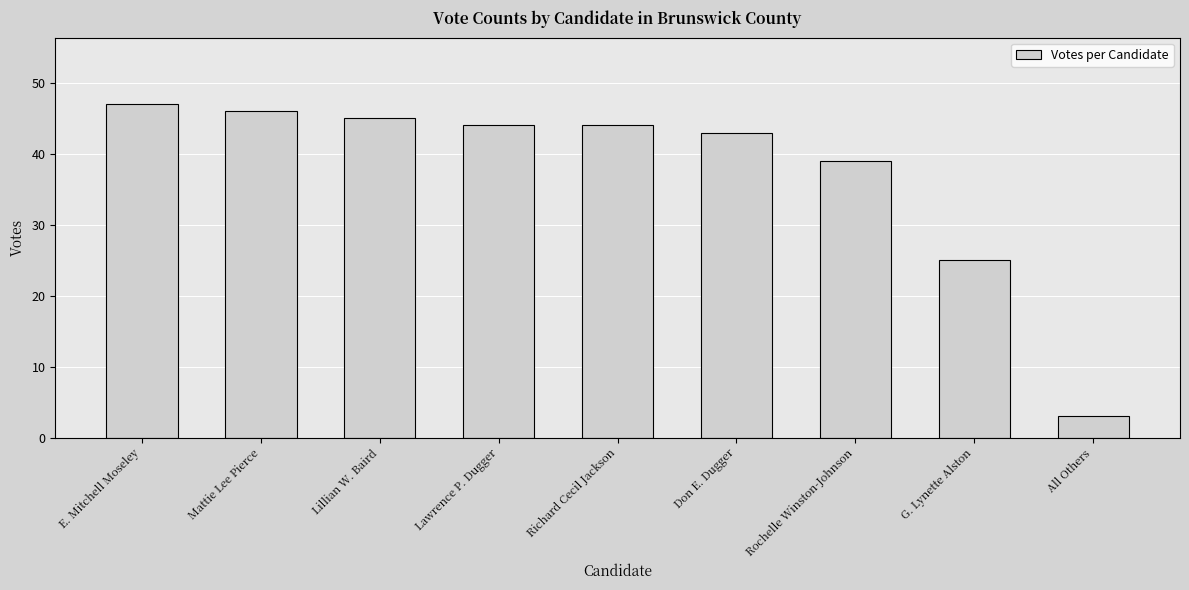

What is the difference between the maximum and minimum values?

44